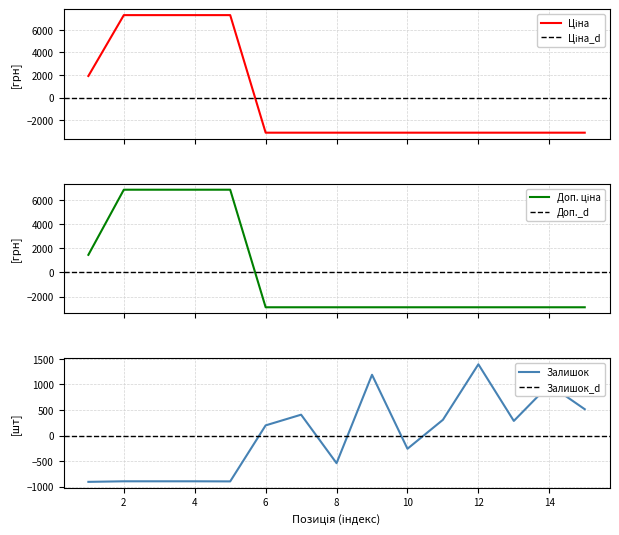

True or false: Доп. ціна has a value of 1458.7 at 1.

True